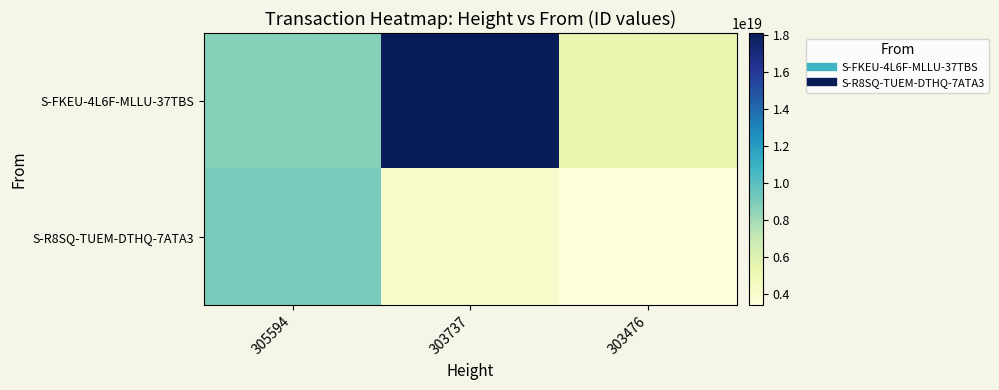

Between 305594 and 303476, which series saw the biggest shift?

S-R8SQ-TUEM-DTHQ-7ATA3